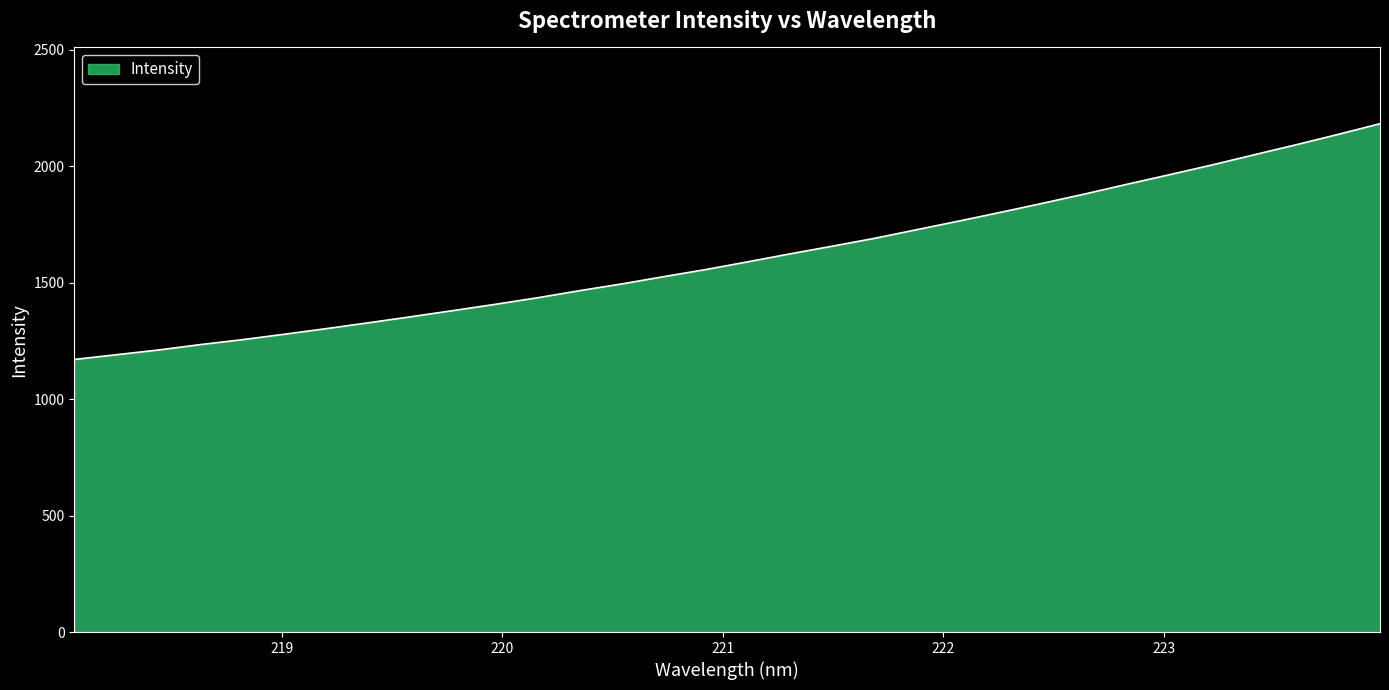

What is the maximum value shown in the chart?

2183.2